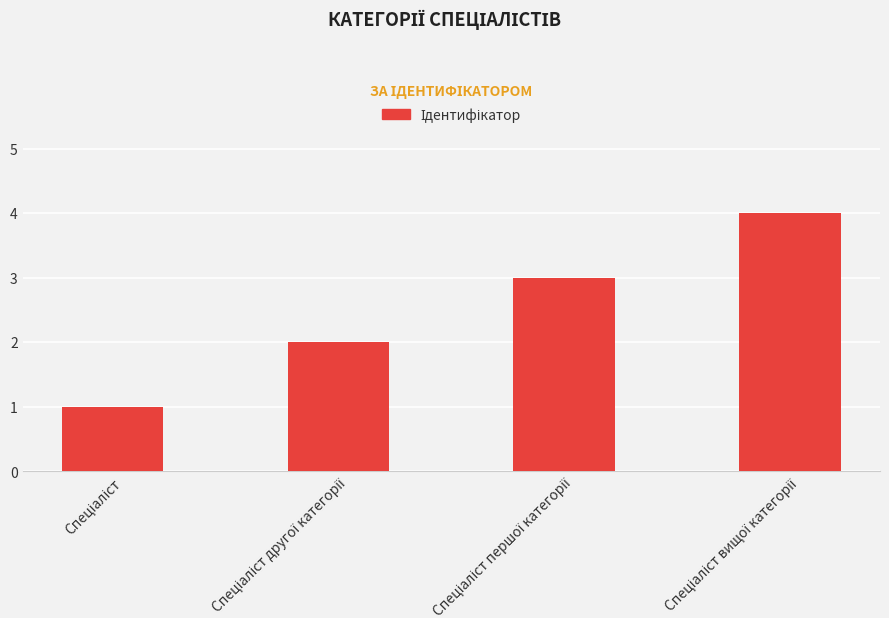

What is the difference between the second highest and minimum values?

2